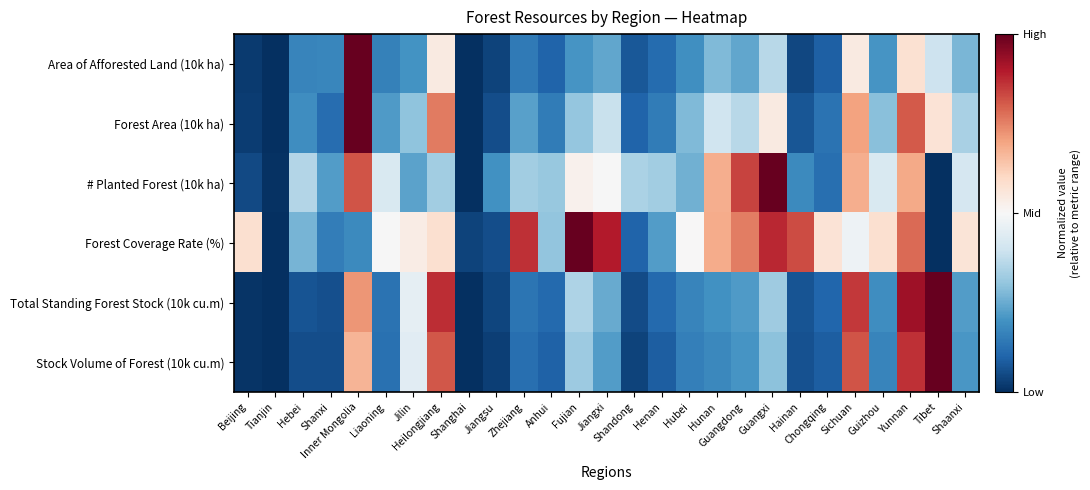

Rank the series by their maximum value, from lowest to highest.

Forest Coverage Rate (%), Area of Afforested Land (10k ha), Forest Area (10k ha), # Planted Forest (10k ha), Total Standing Forest Stock (10k cu.m), Stock Volume of Forest (10k cu.m)